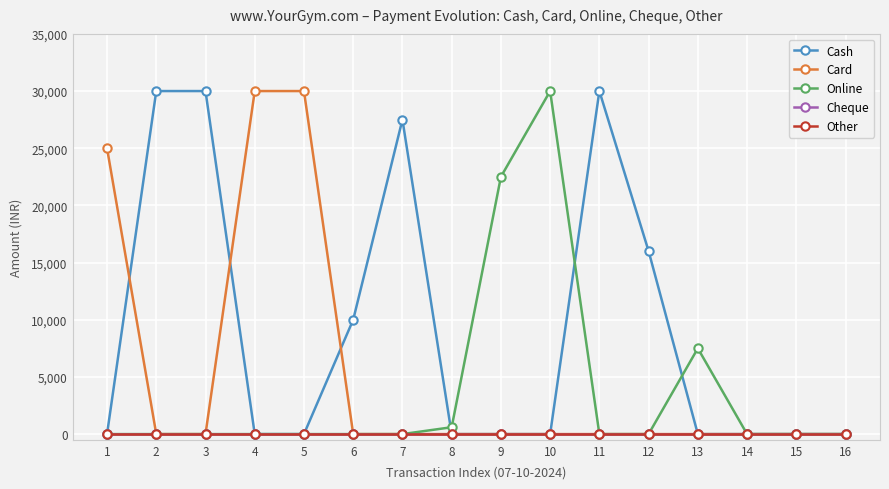

Does the chart display data point markers on the line(s)?

Yes